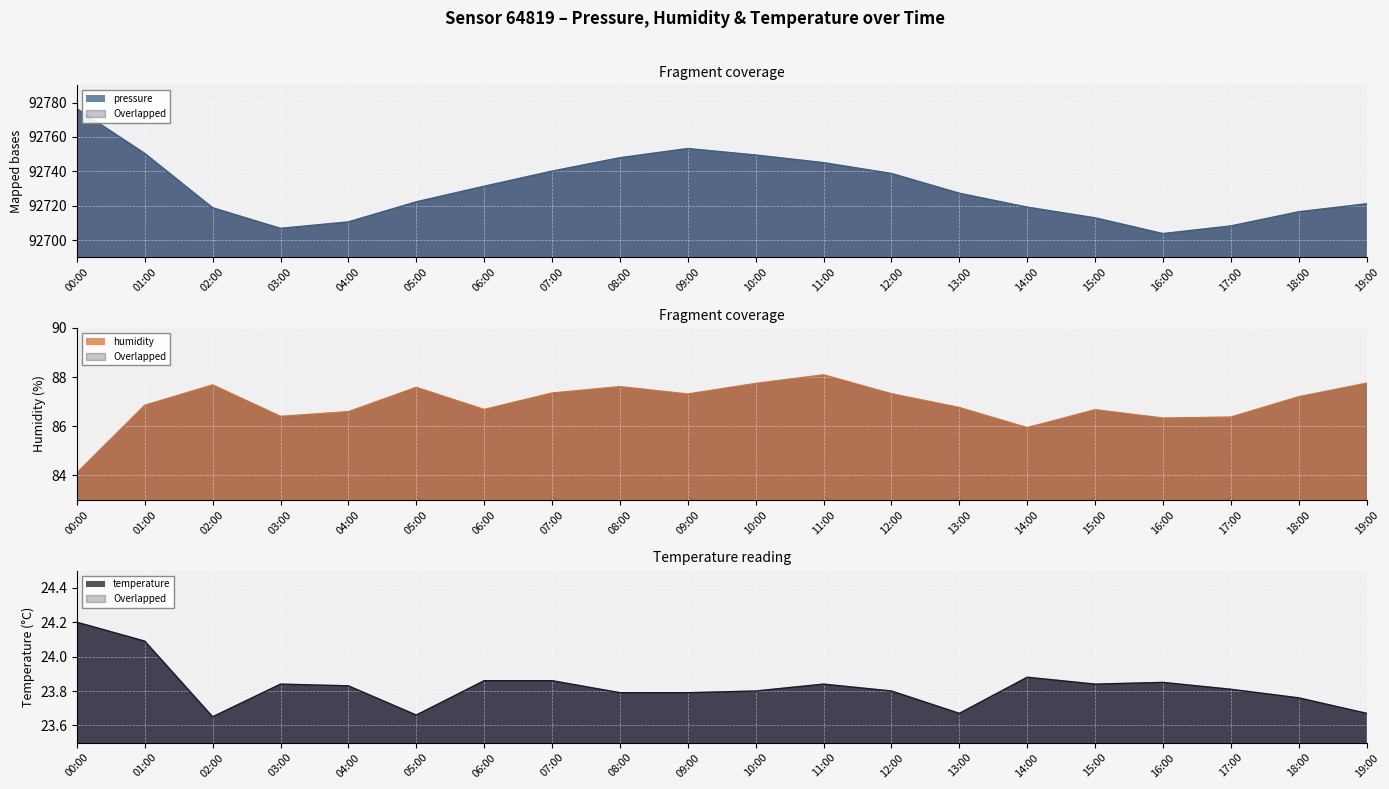

What is the total value across all series at 12:00?

92849.8